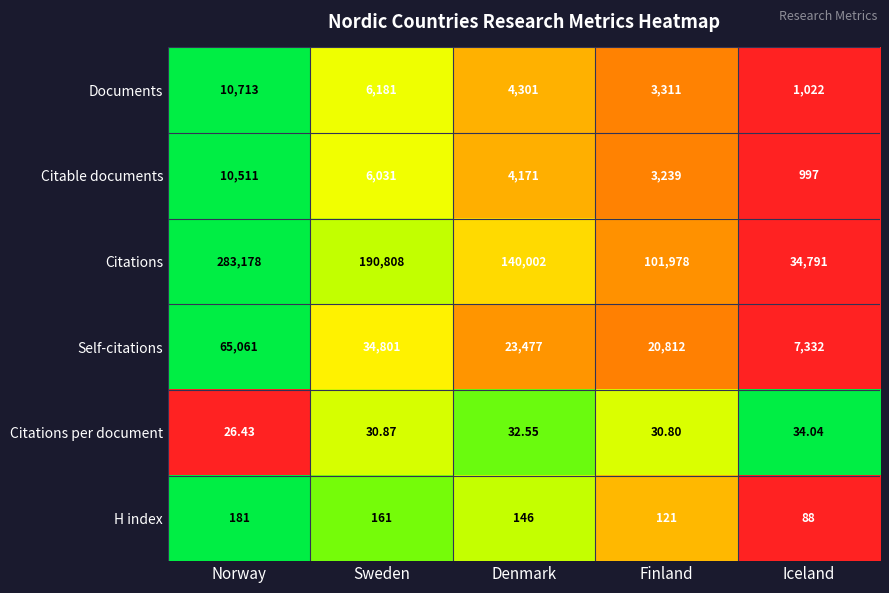

What is the difference between the highest and lowest values at Norway?

283151.6